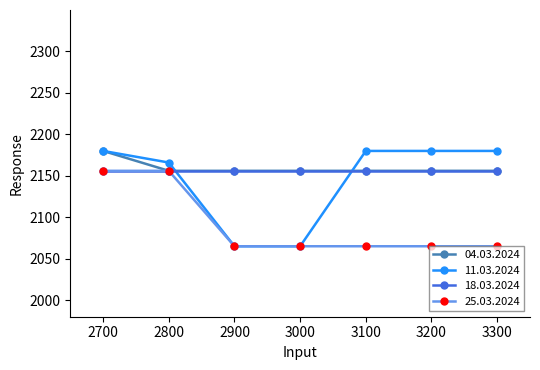

What are all the series names shown in the legend?

04.03.2024, 11.03.2024, 18.03.2024, 25.03.2024